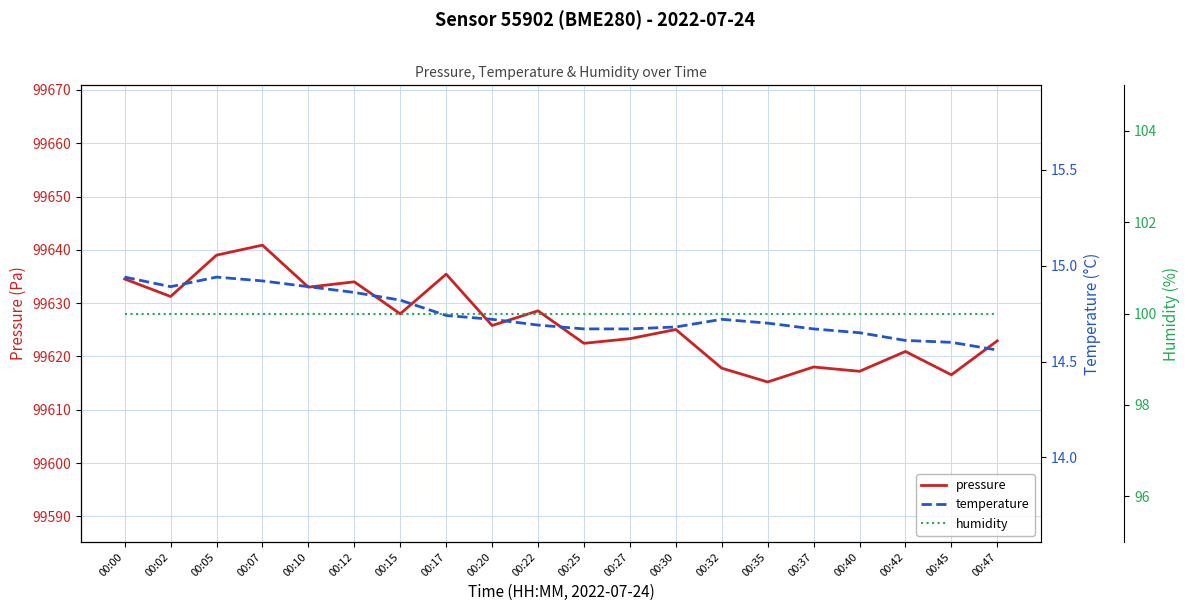

What is the approximate value of temperature at 00:17?

14.7